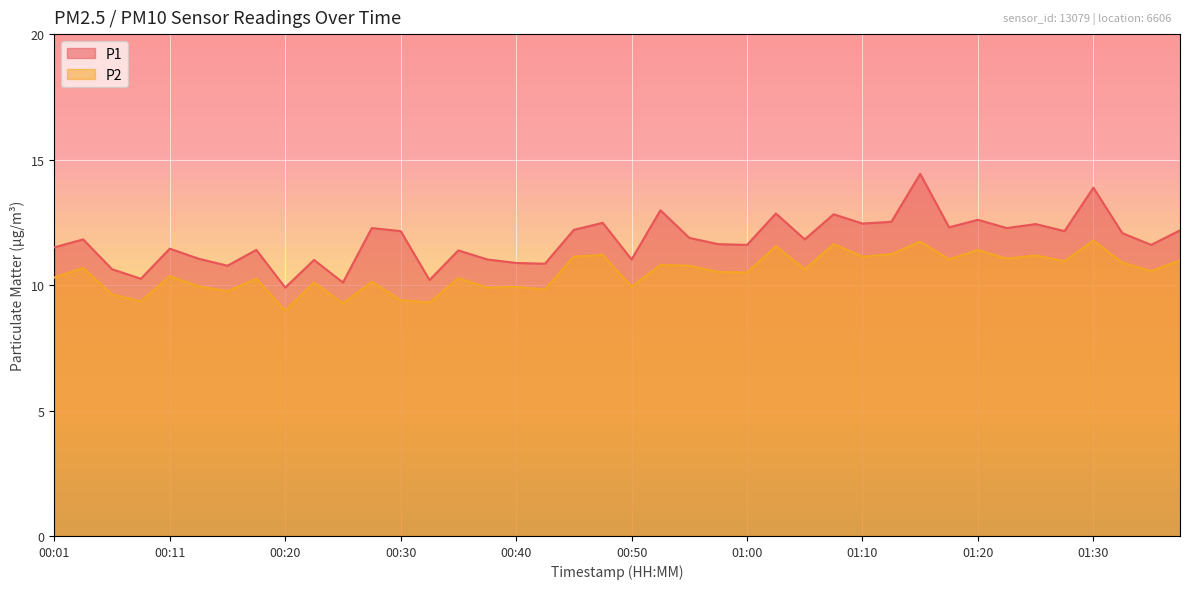

How many values in the P2 series exceed 10?

28